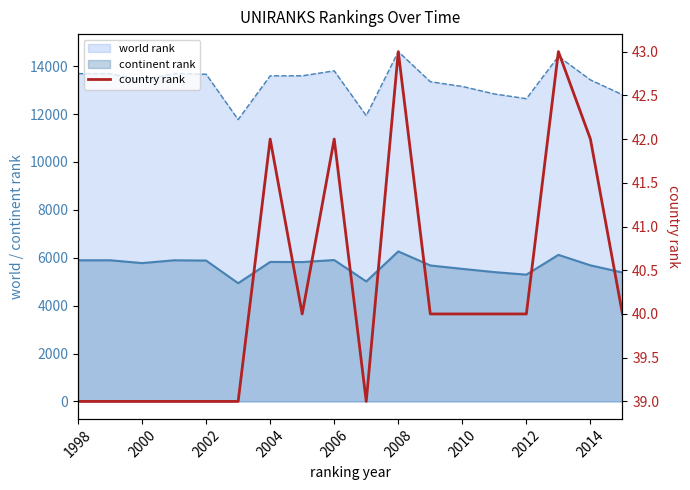

Approximately how many times larger is the value at 2000 compared to 2012?

1.0